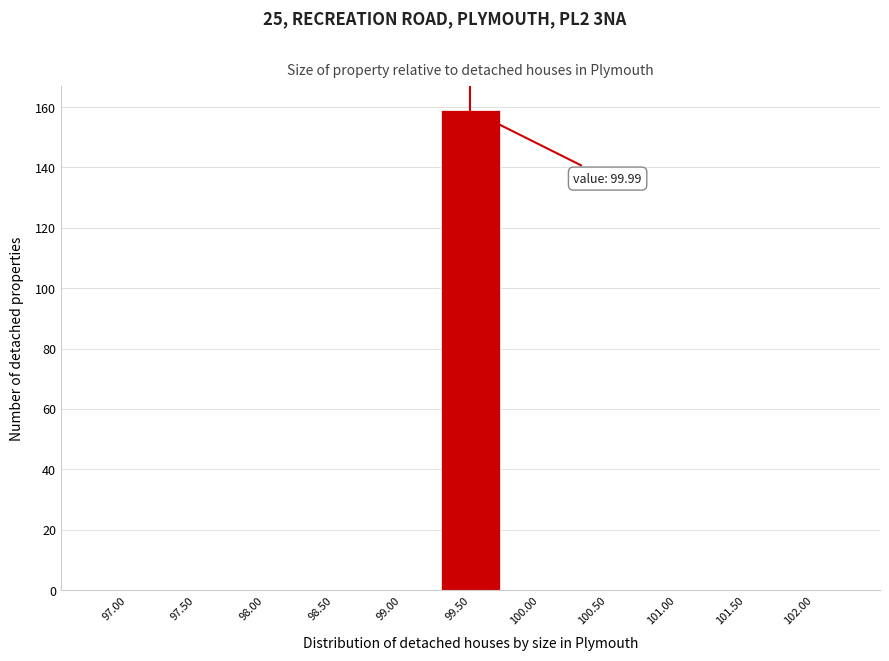

Reading left to right, list all the values displayed in this chart.

97.00=0	97.50=0	98.00=0	98.50=0	99.00=0	99.50=159	100.00=0	100.50=0	101.00=0	101.50=0	102.00=0